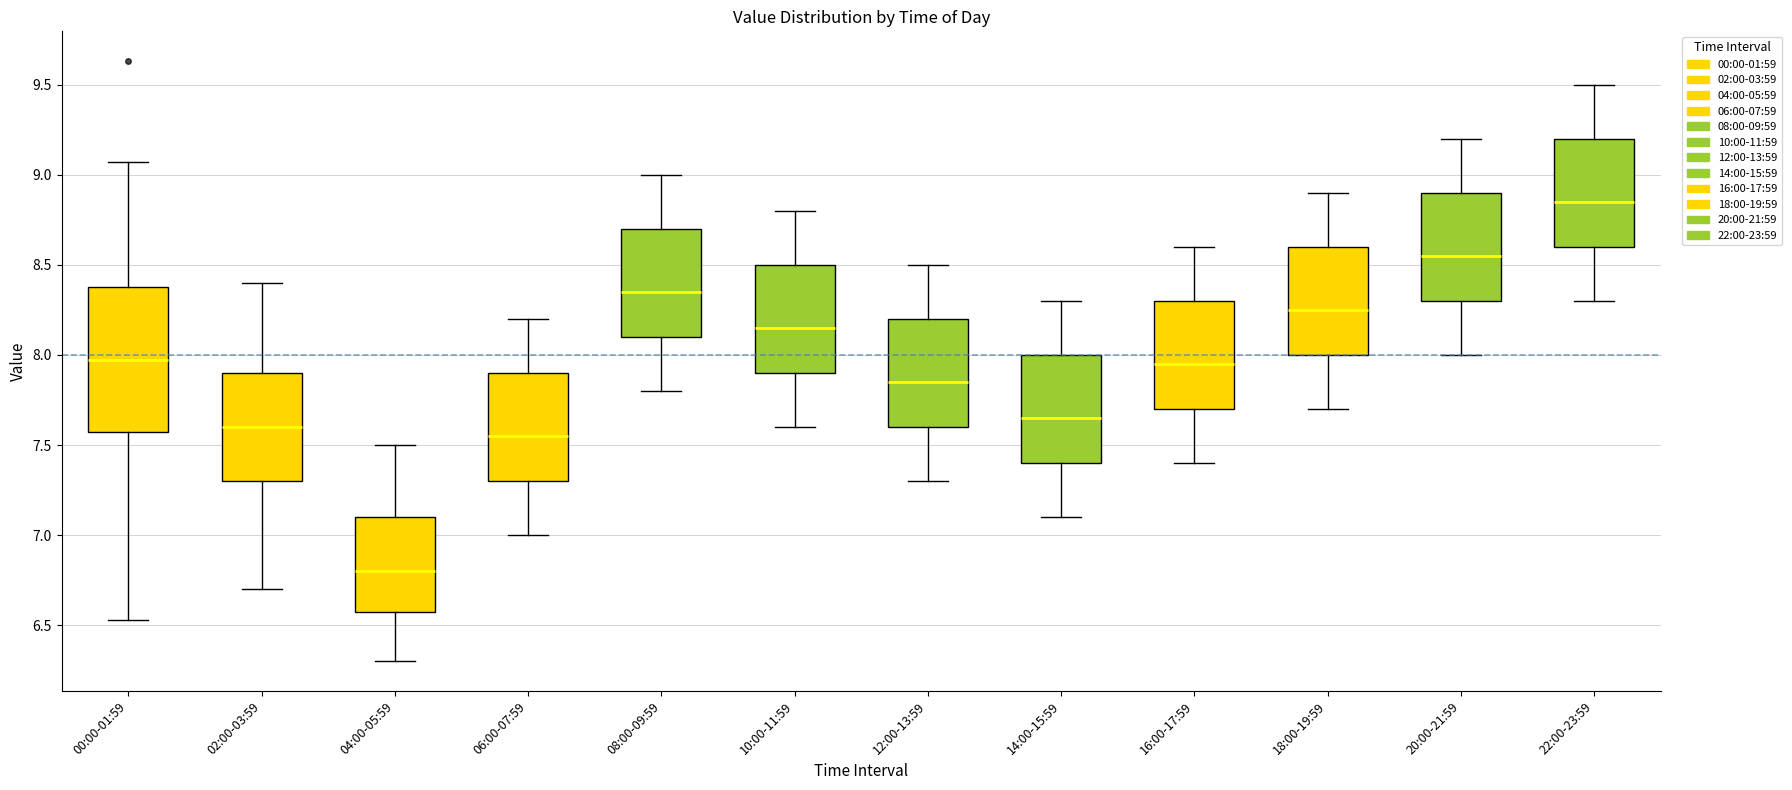

Where does the median line of the box for 22:00-23:59 sit on the y-axis? The values are not printed on the chart, so give them approximately, as read against the axis.

8.85